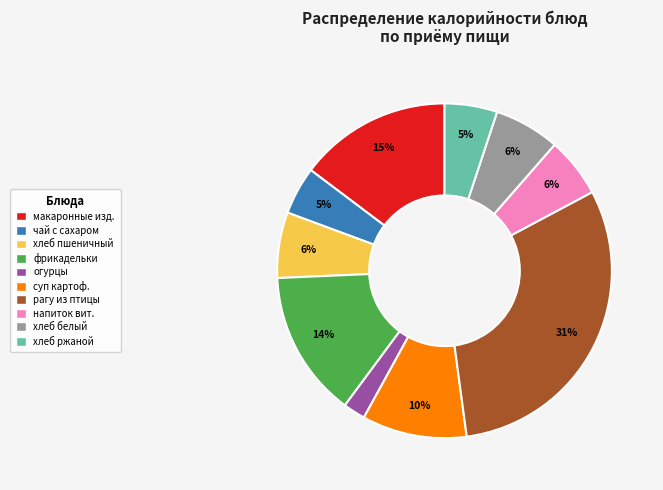

Is there a majority slice in this chart?

No